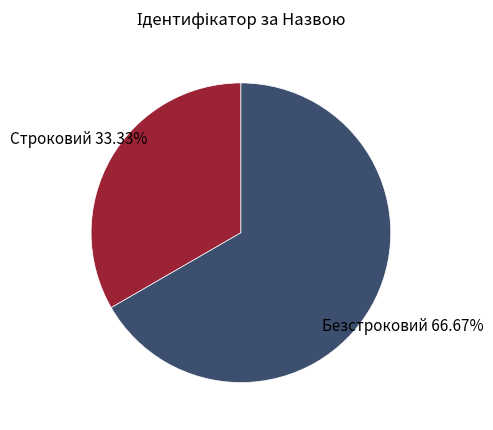

What percentage is NOT represented by Строковий?

66.7%